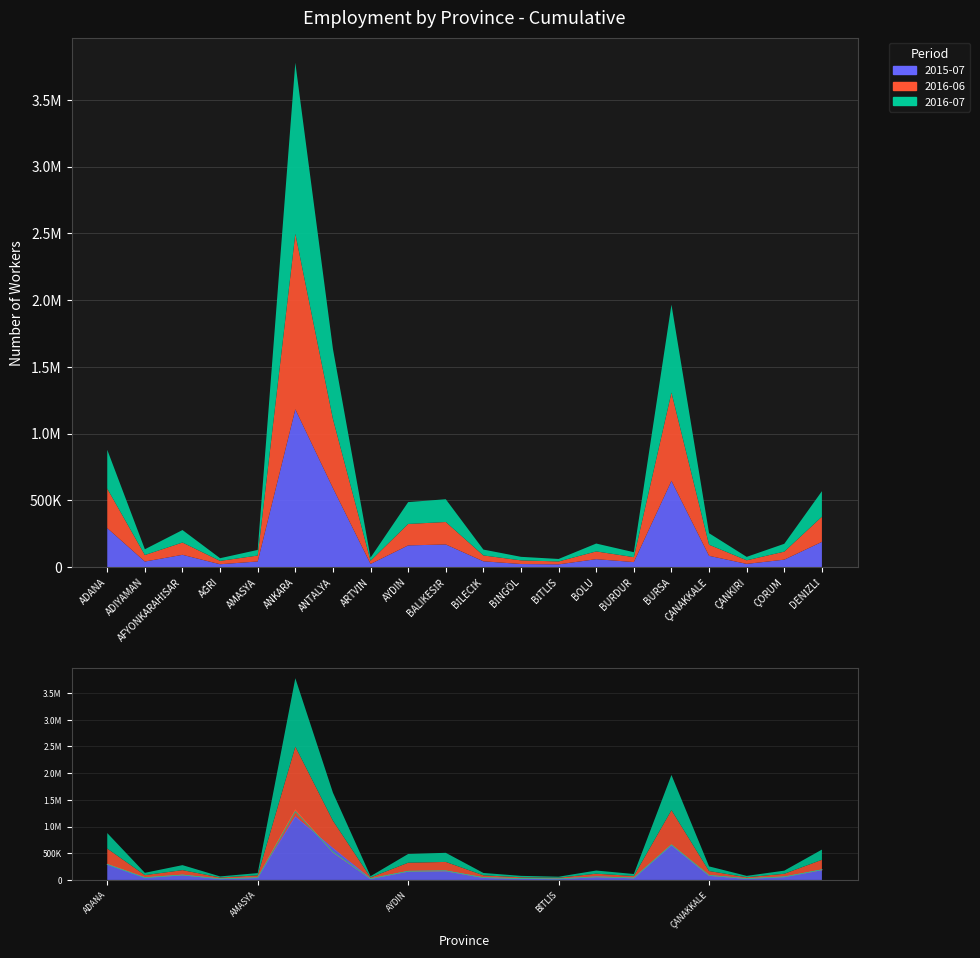

What is the difference between the highest and lowest values at ANKARA?

133302